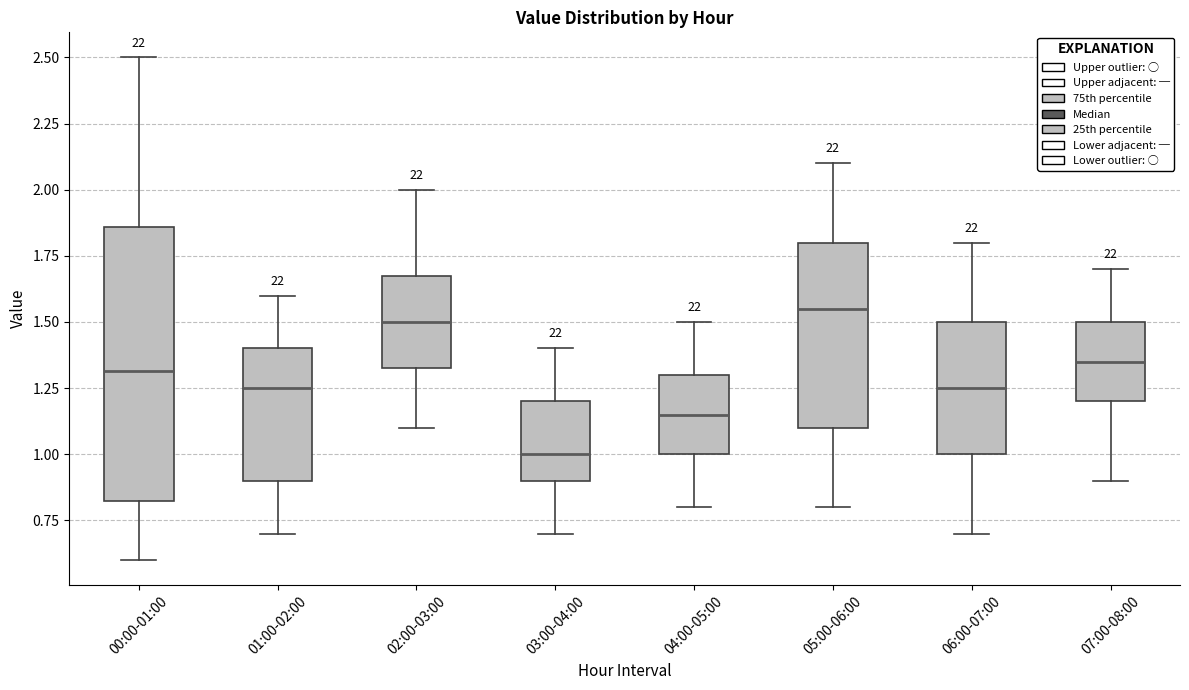

Which box has the lowest median line?

03:00-04:00